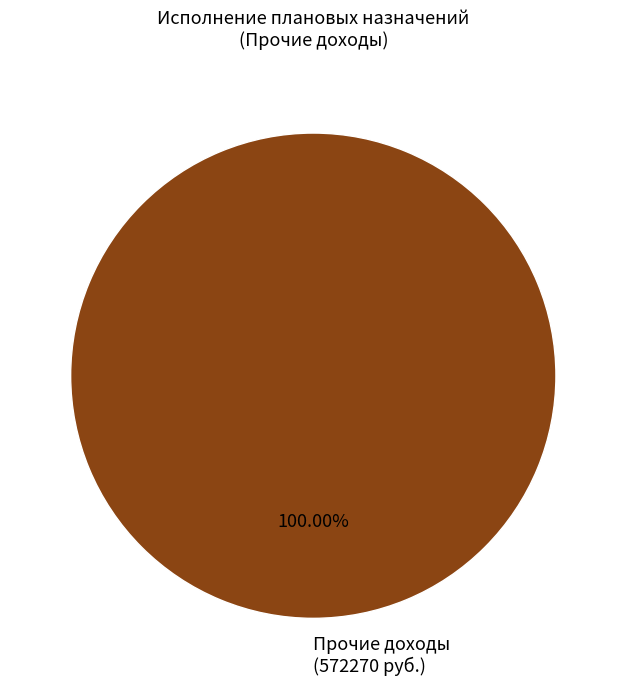

What is the majority slice?

Прочие доходы (572270 руб.)